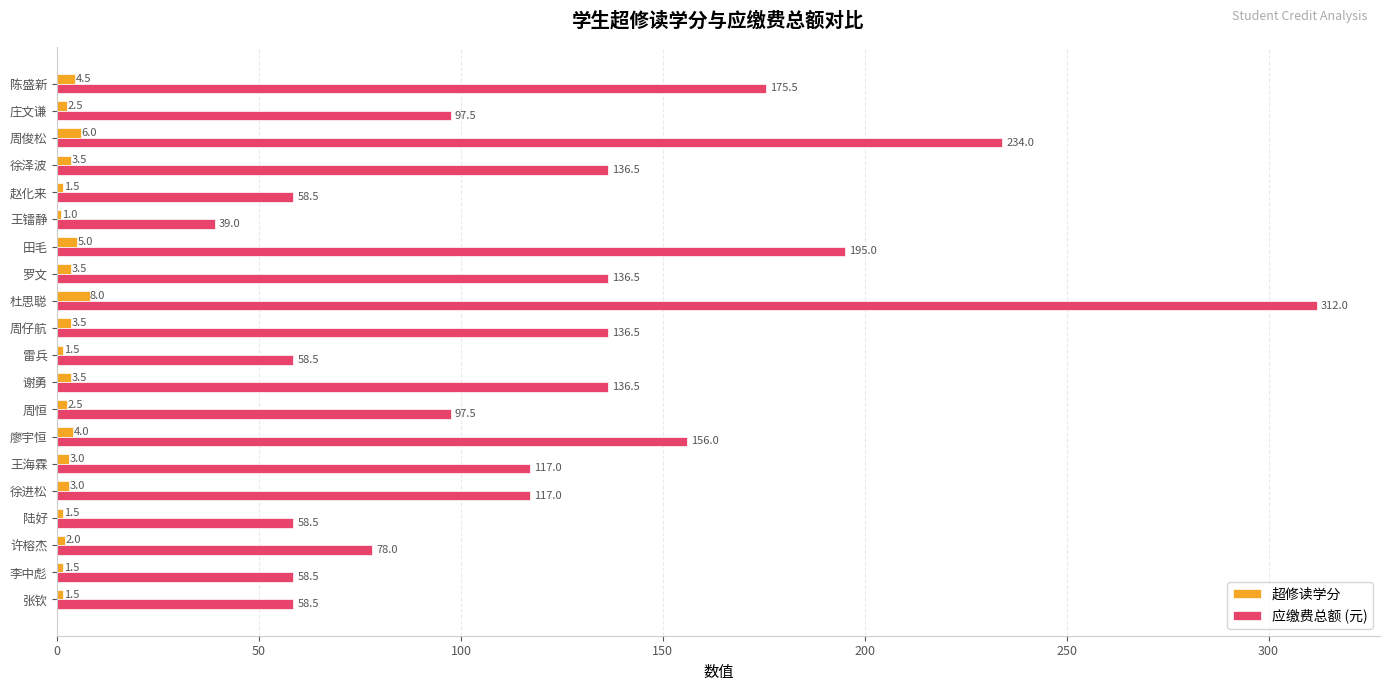

What value does the 应缴费总额 (元) series have at 杜思聪?

312.0